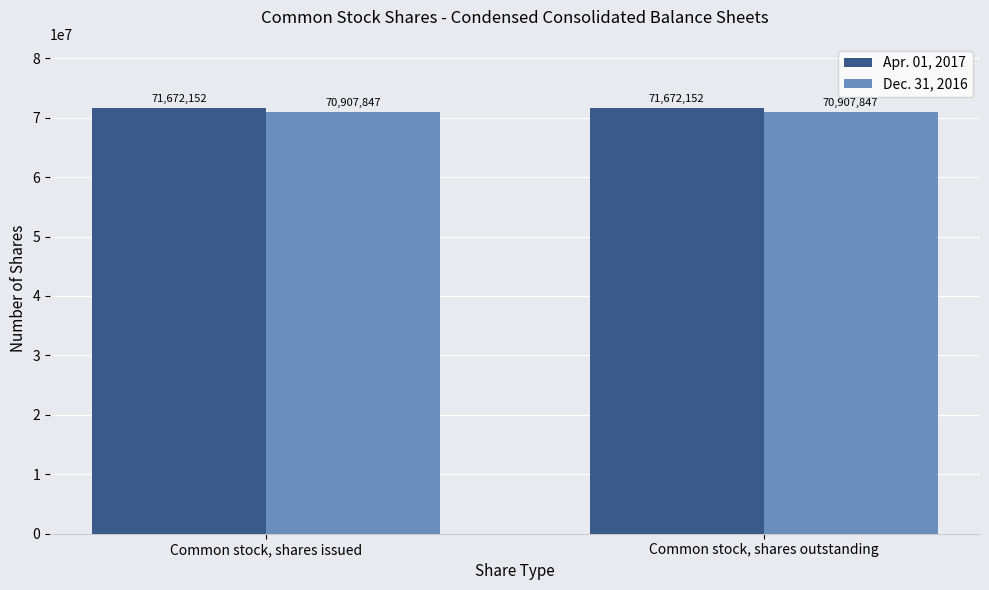

How many series are shown in this chart?

2